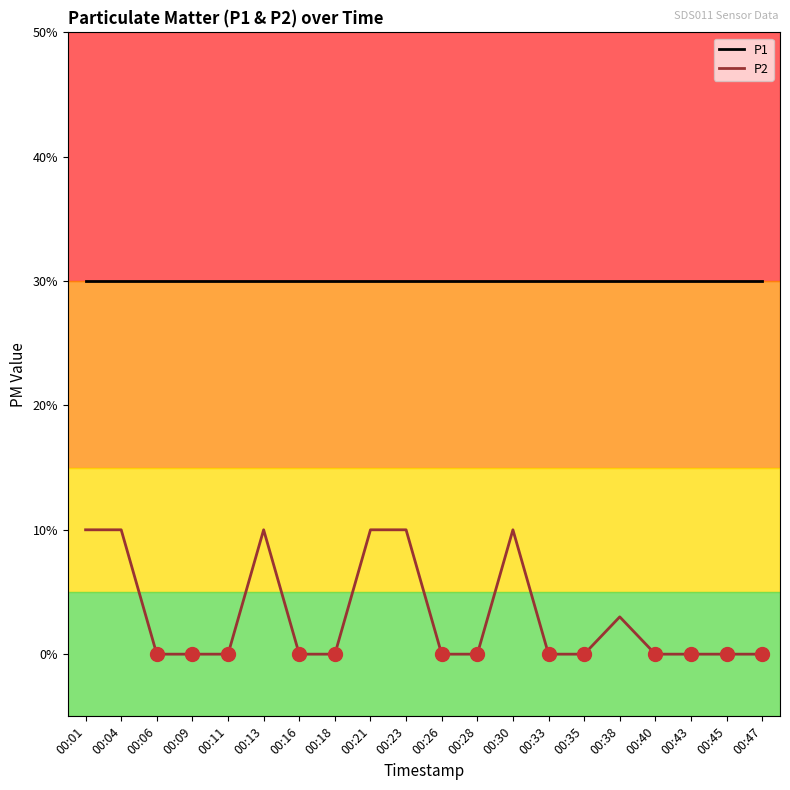

What are all the series names shown in the legend?

P1, P2